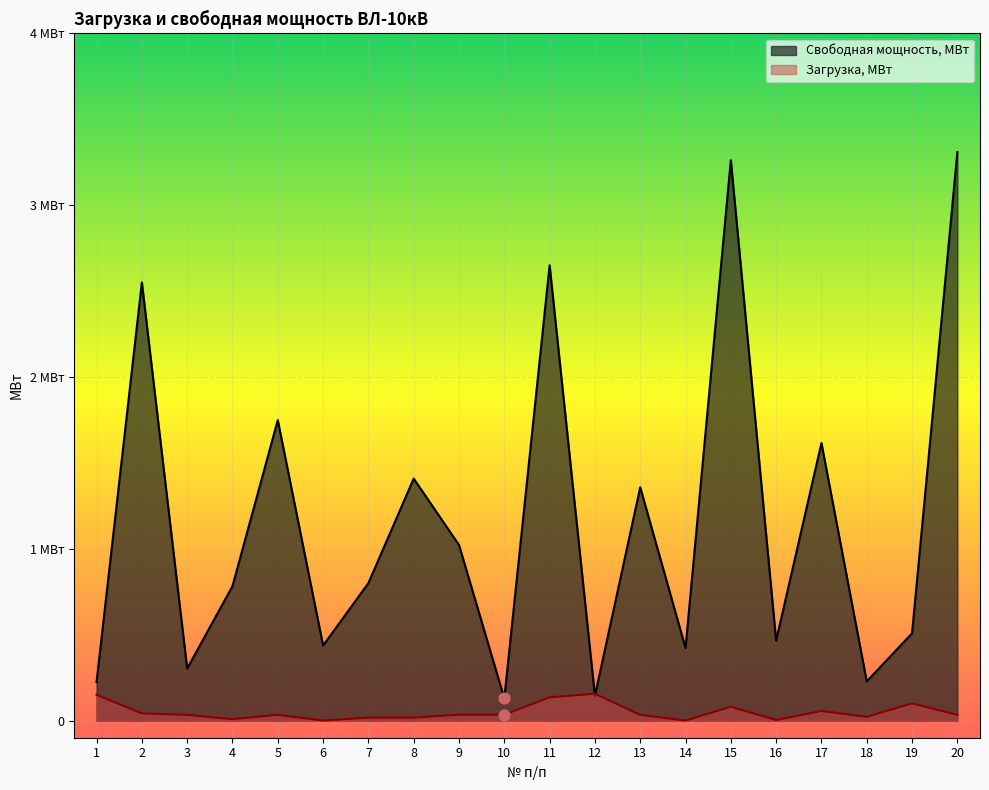

What are all the series names shown in the legend?

Свободная мощность, МВт, Загрузка, МВт